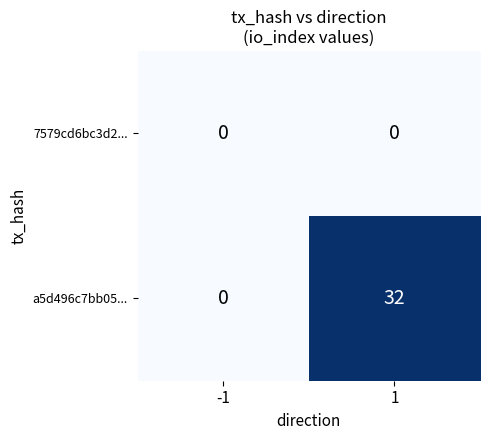

True or false: a5d496c7bb05... has a value of 15 at 1.

False